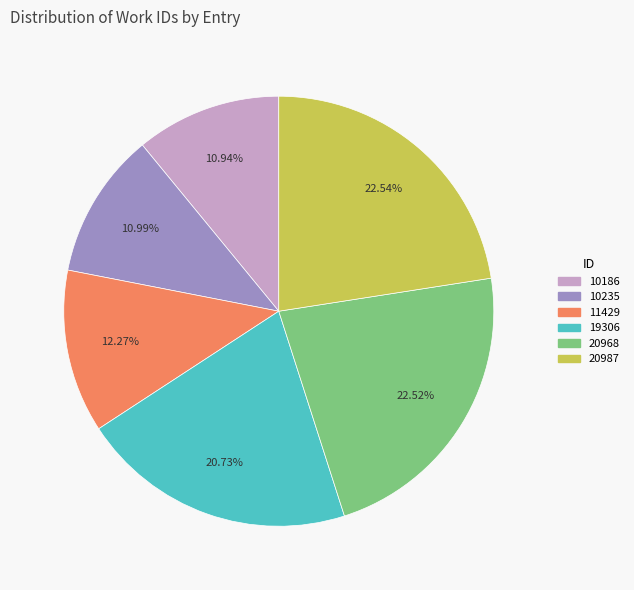

What portion of the pie excludes 10186?

89.1%